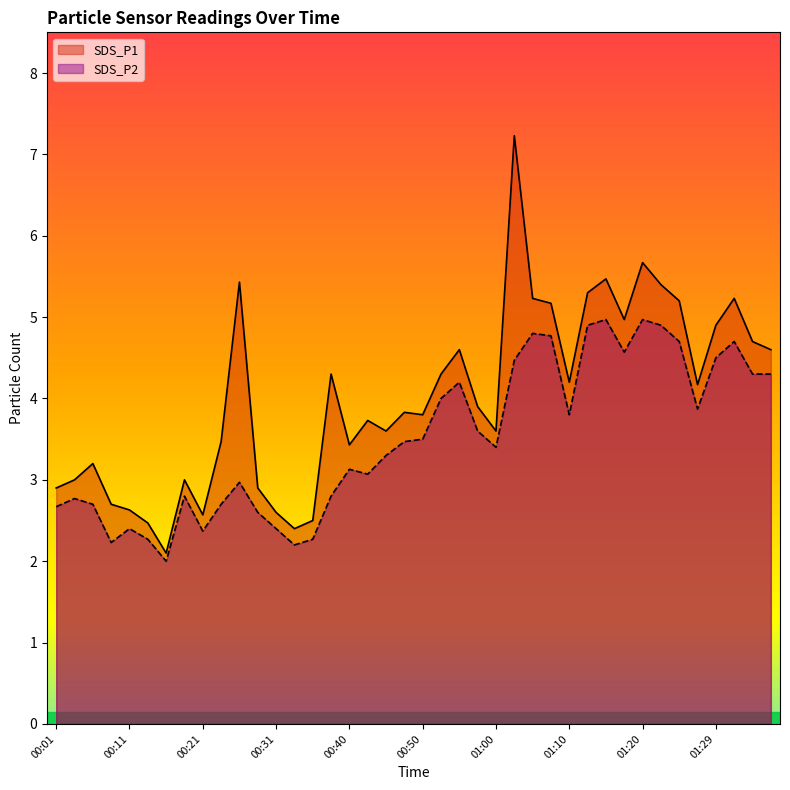

True or false: SDS_P2 and SDS_P1 cross at least once.

False